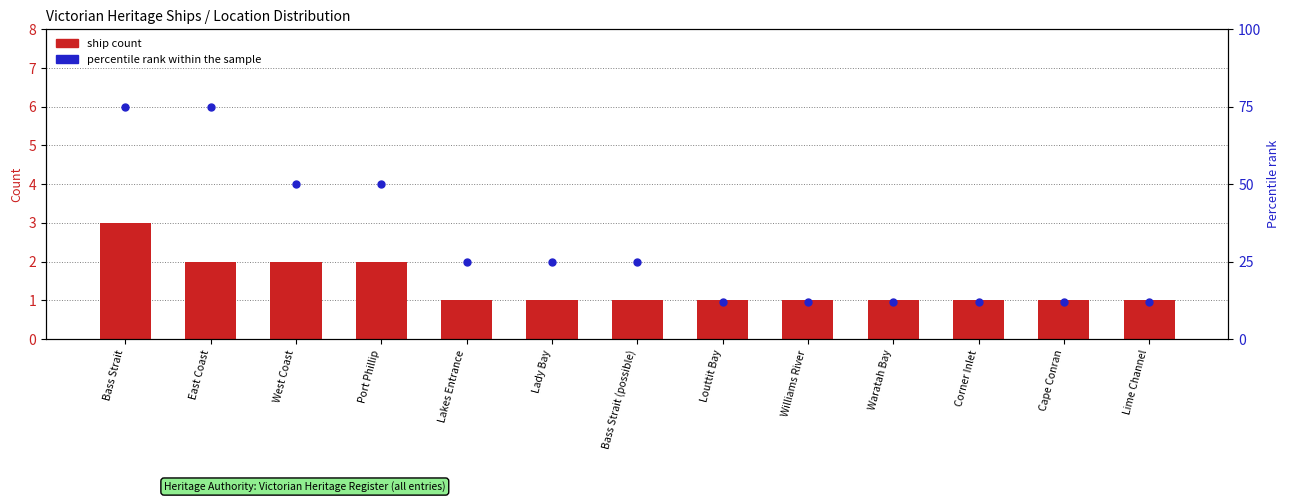

Which series reaches the maximum Y coordinate?

Percentile rank within the sample